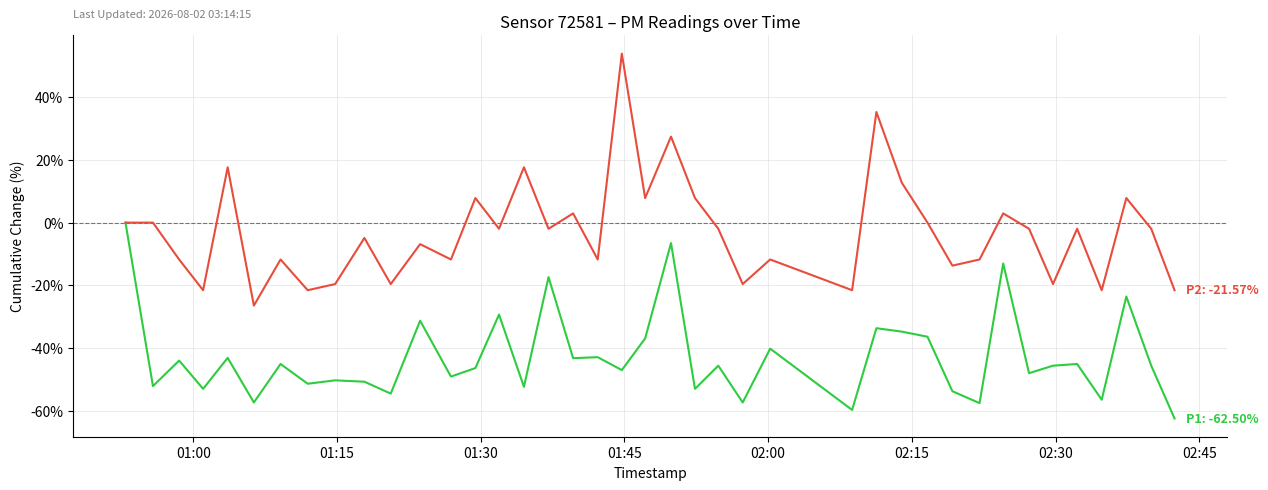

Is this an area chart (filled region under the line)?

No